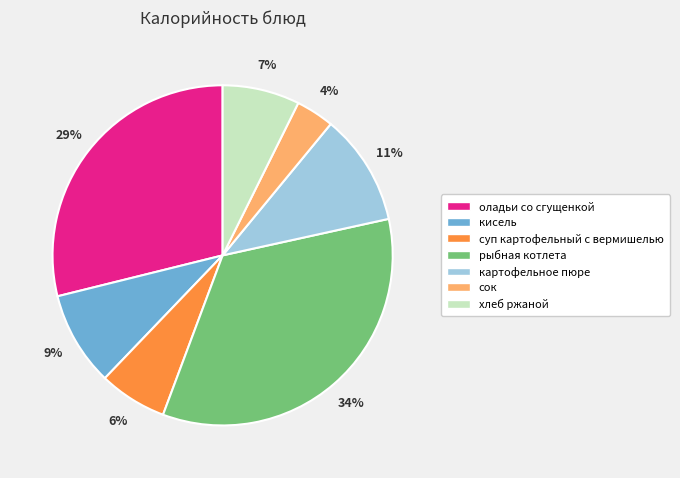

To the nearest percent, what is the average slice percentage?

14%